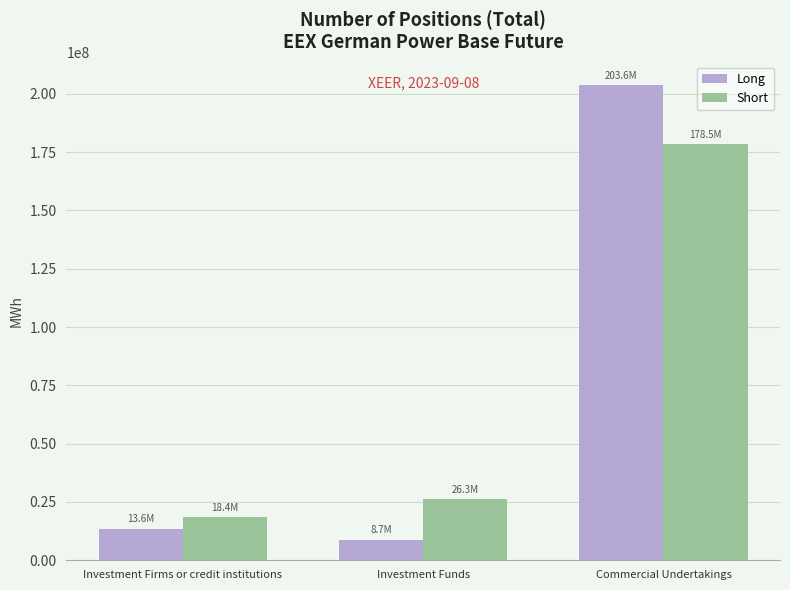

How many data points does each series have?

3